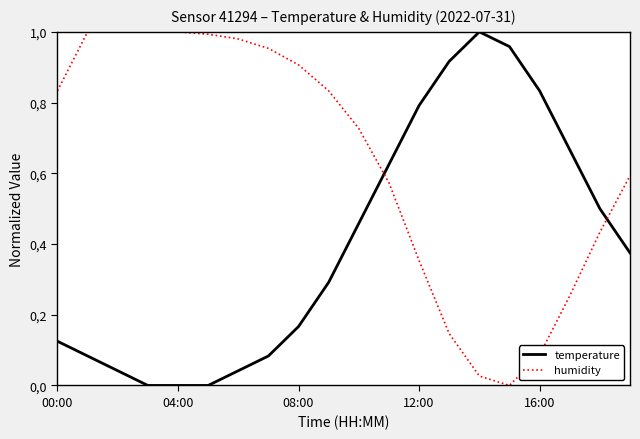

What are all the series names shown in the legend?

temperature, humidity